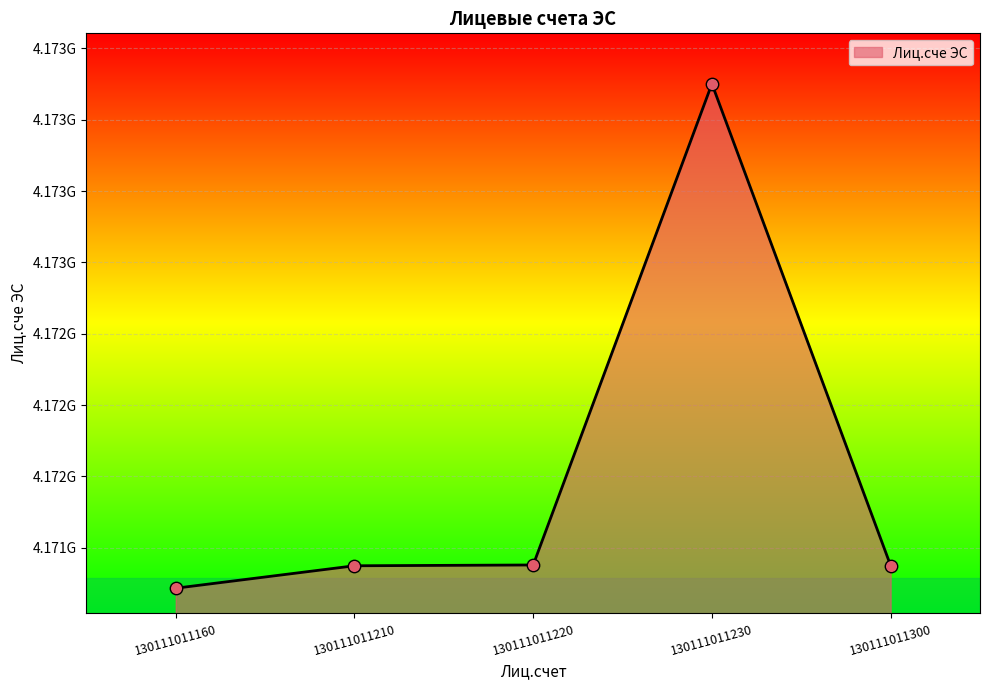

What is the ratio of the value at 130111011210 to the value at 130111011220?

1.0